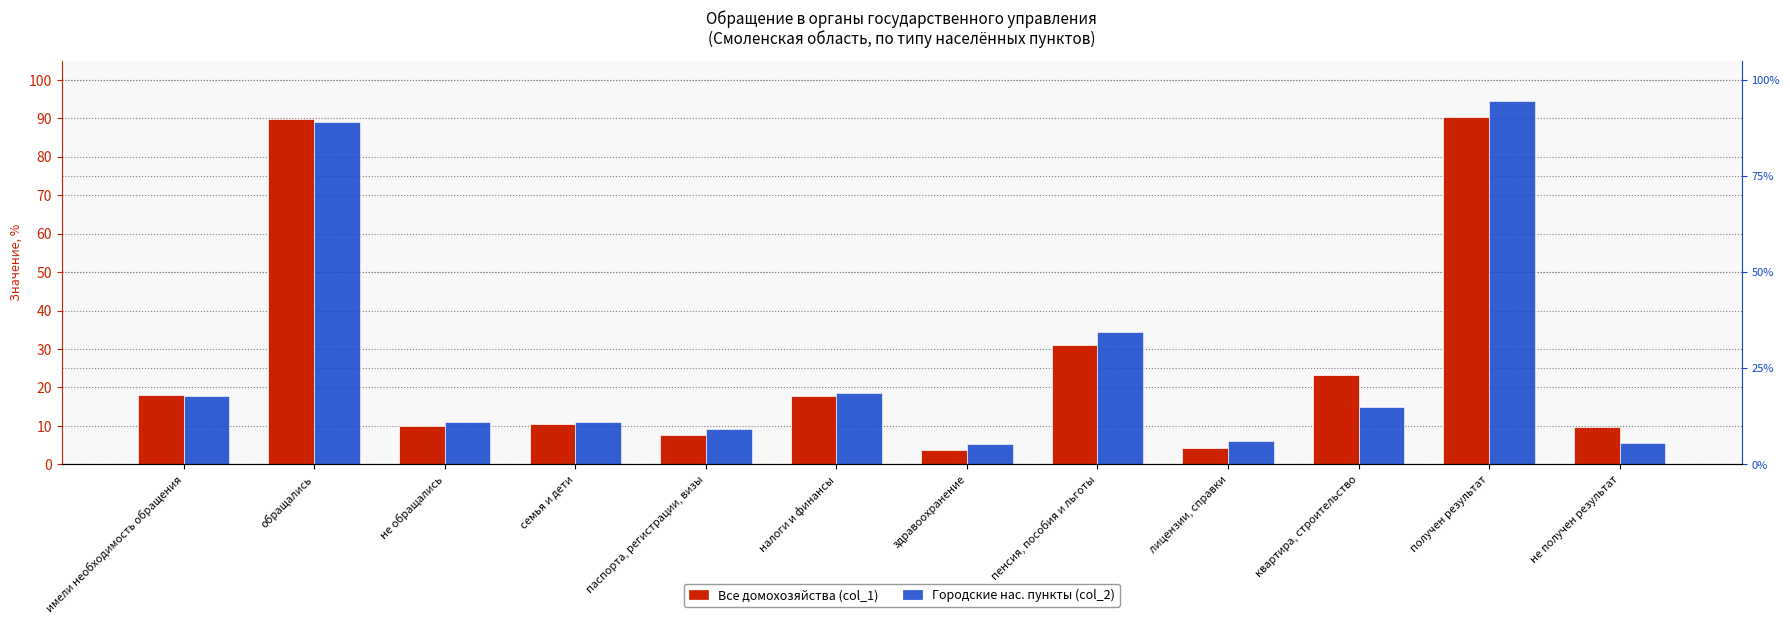

What is the average value of the Все домохозяйства (col_1) series?

26.4